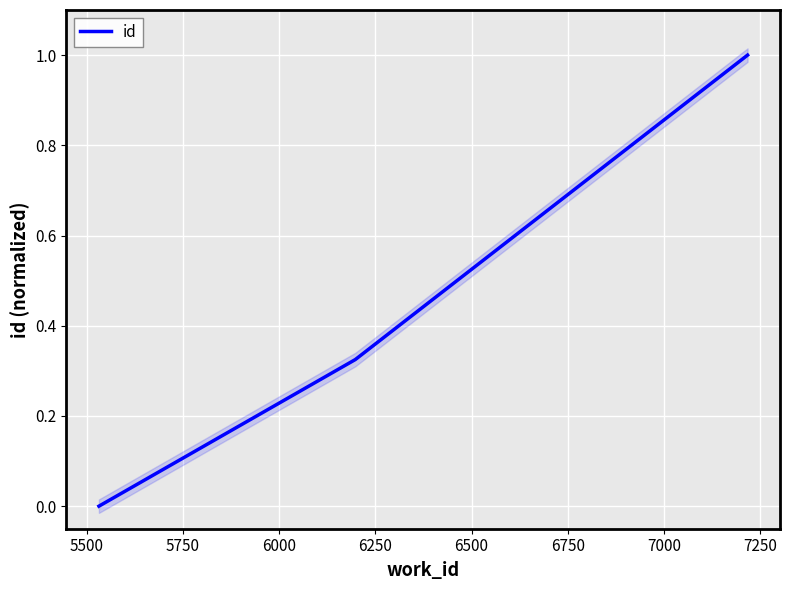

Reading left to right, extract all data points from this chart.

0.0	0.3	1.0